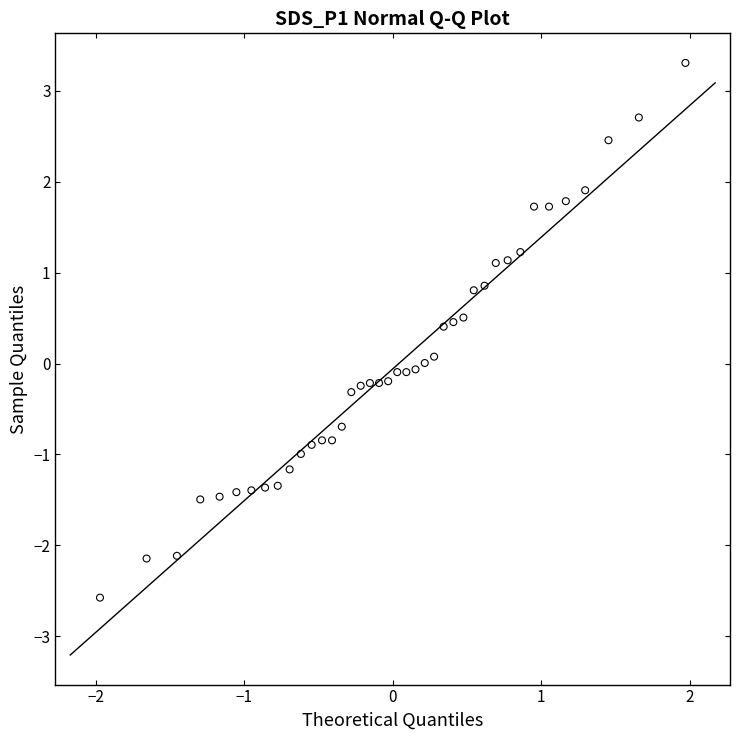

What is the range of Y values (max minus min)?

5.9